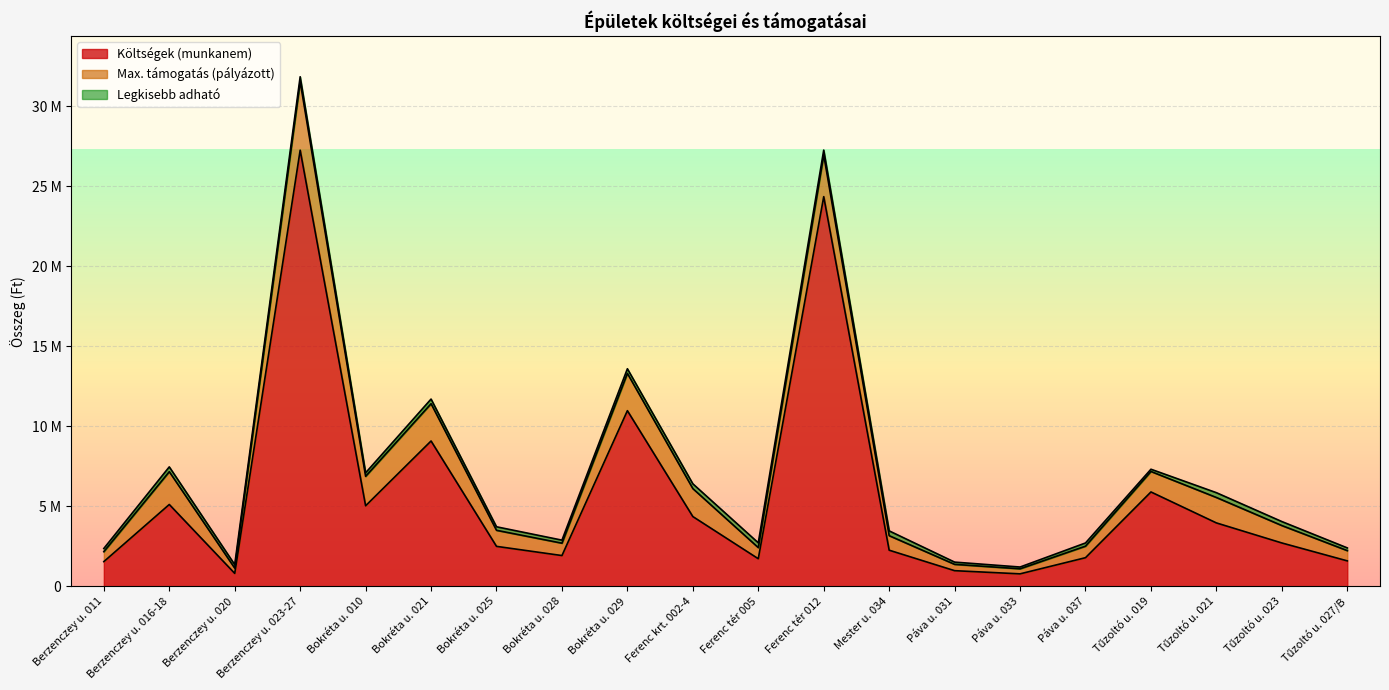

At which category is the sum across all series the highest?

Berzenczey u. 023-27